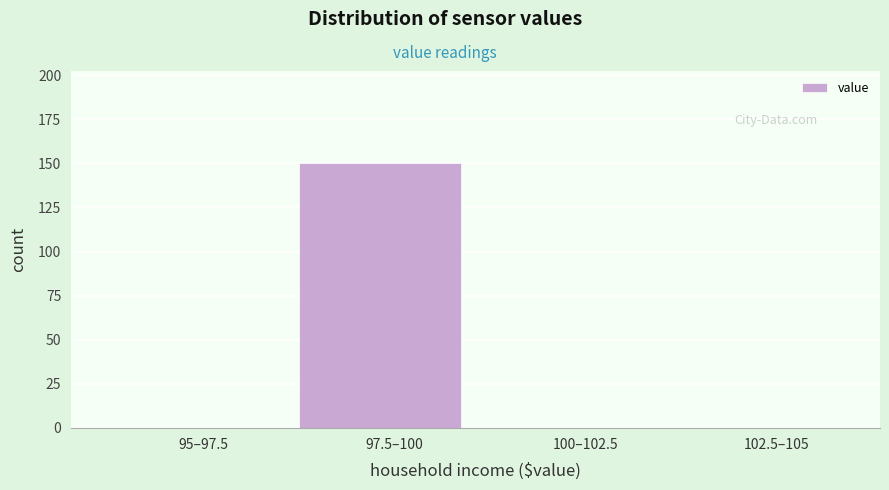

Reading left to right, list all the values displayed in this chart.

95–97.5=0	97.5–100=150	100–102.5=0	102.5–105=0